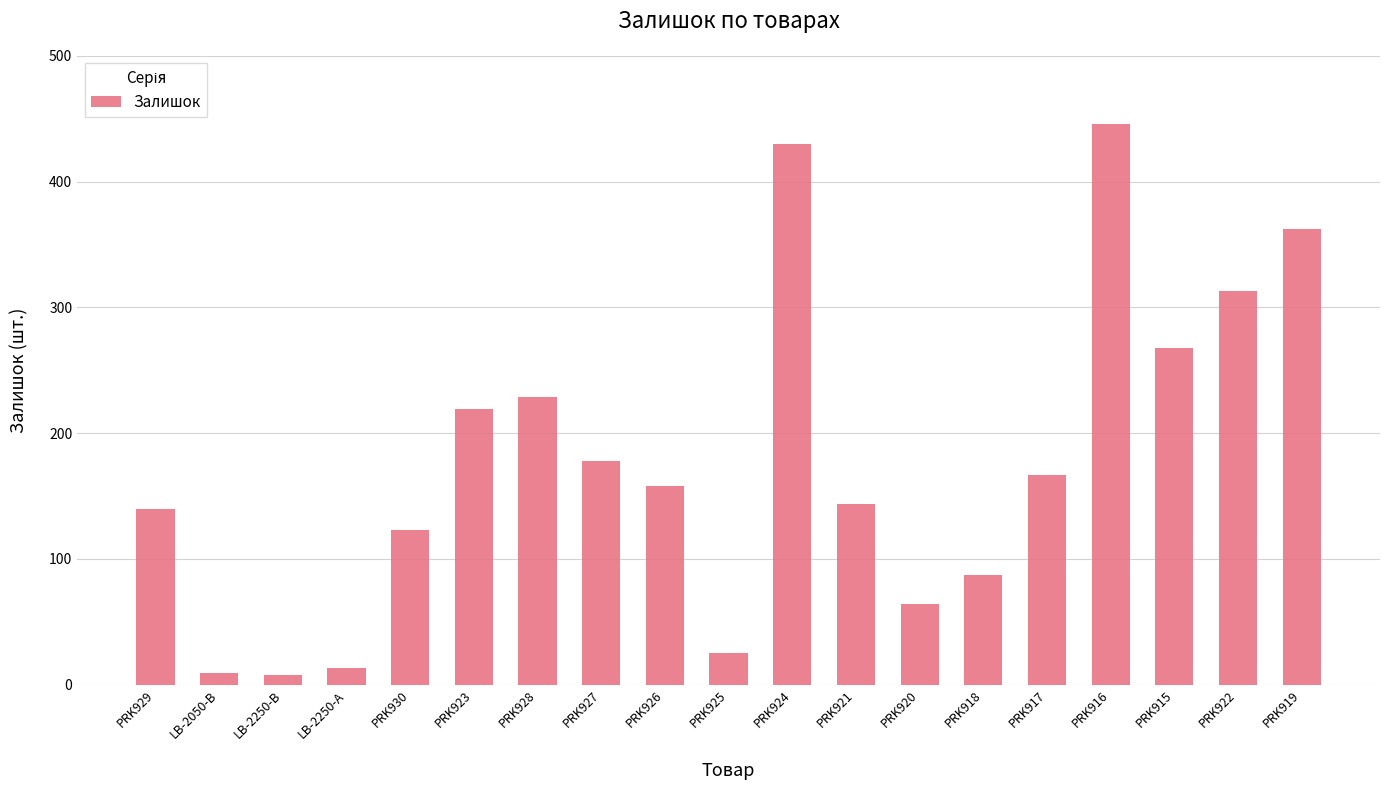

At which label is the value closest to 227?

PRK928